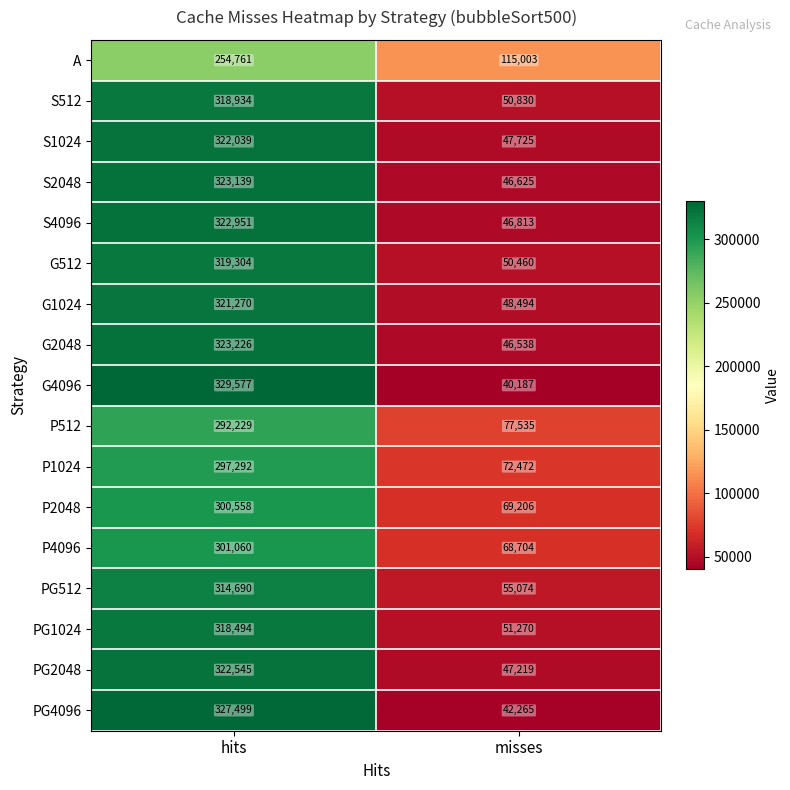

At which category does the chart reach its minimum across all series?

misses